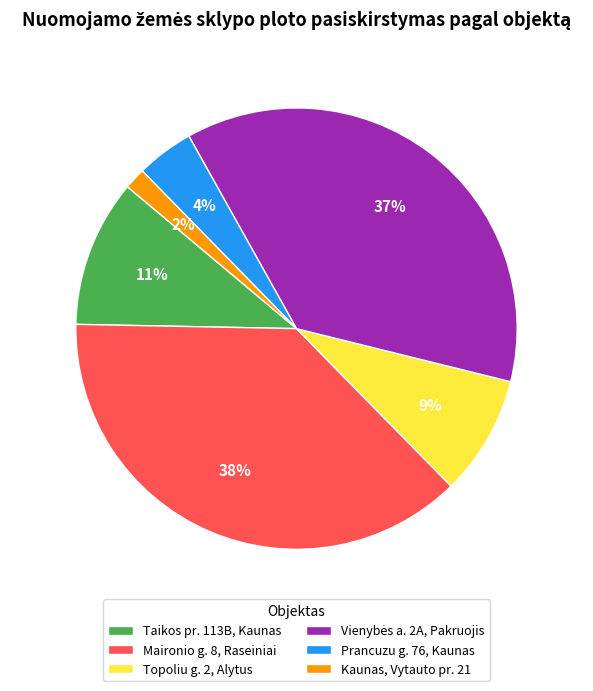

How many slices are in this pie chart?

6